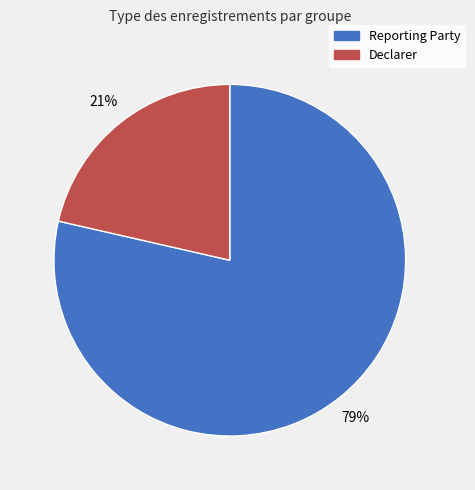

To the nearest percent, what is the combined percentage of Reporting Party and Declarer?

100%